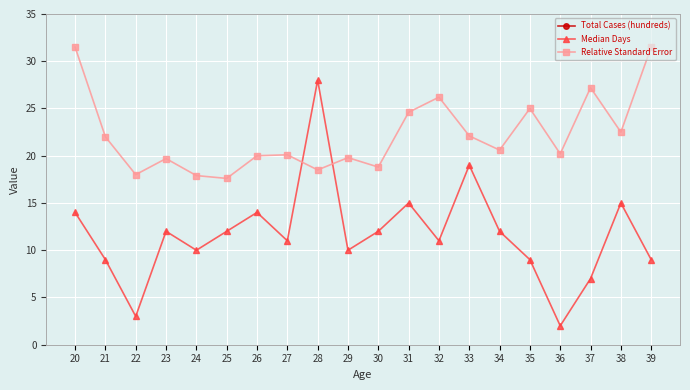

After their last crossing, which series has the higher values: Median Days or Relative Standard Error?

Relative Standard Error